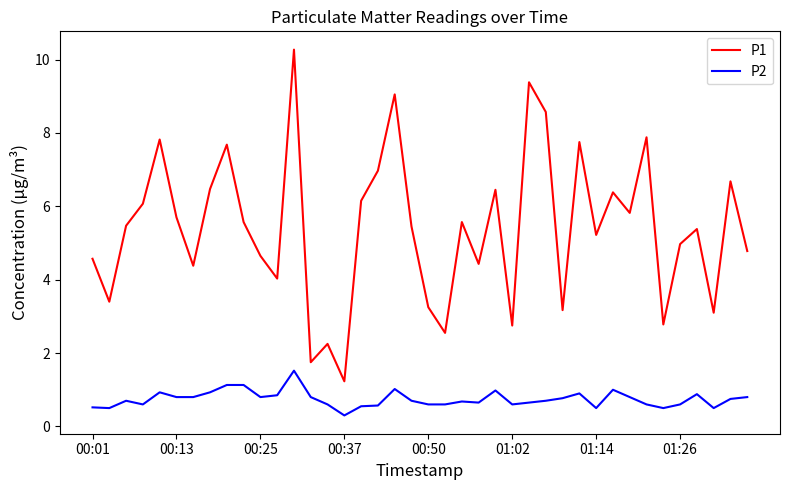

What are all the series names shown in the legend?

P1, P2